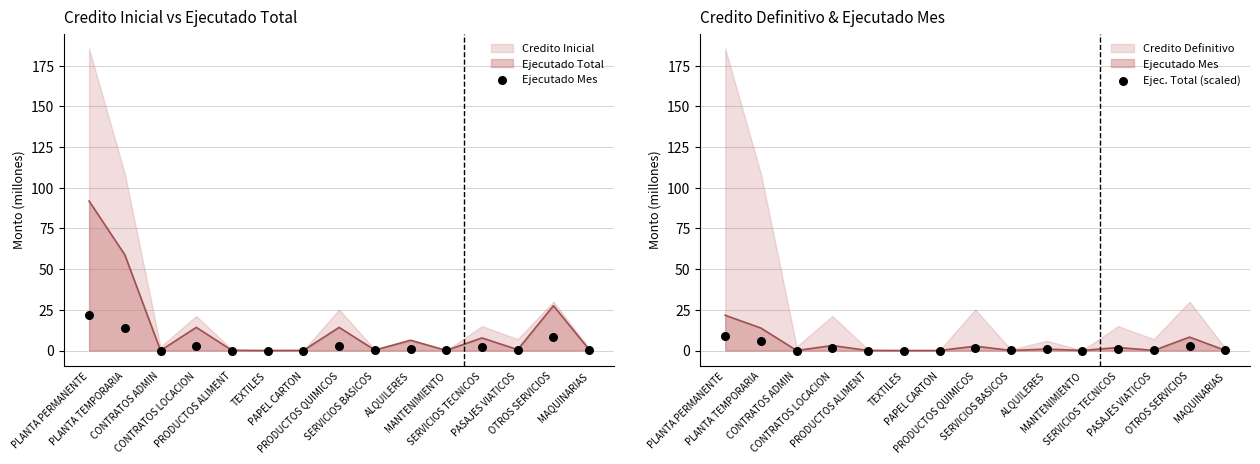

At how many categories does at least one series exceed 13?

2